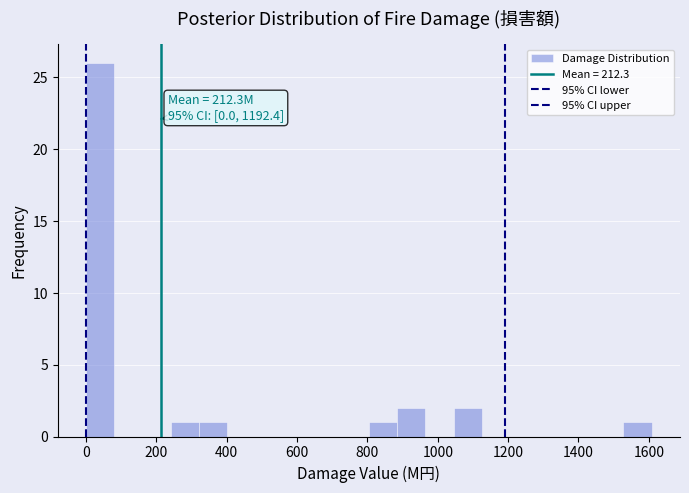

Over which range of the x-axis is the bar tallest?

0 to 80